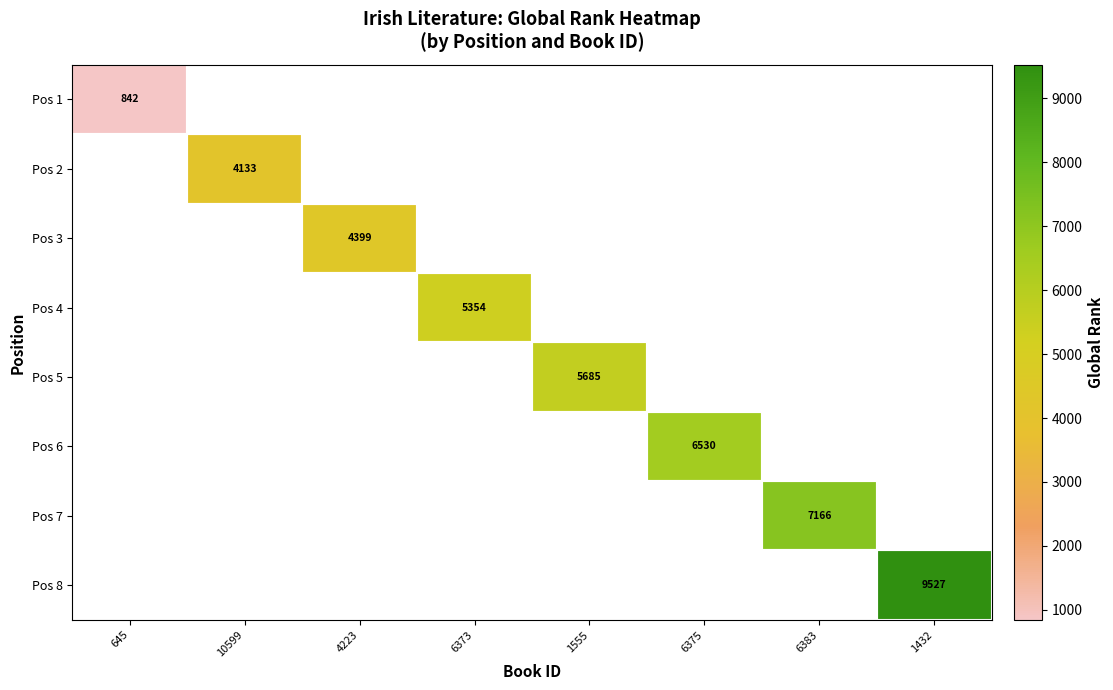

What is the highest value of the Pos 1 series?

842.0